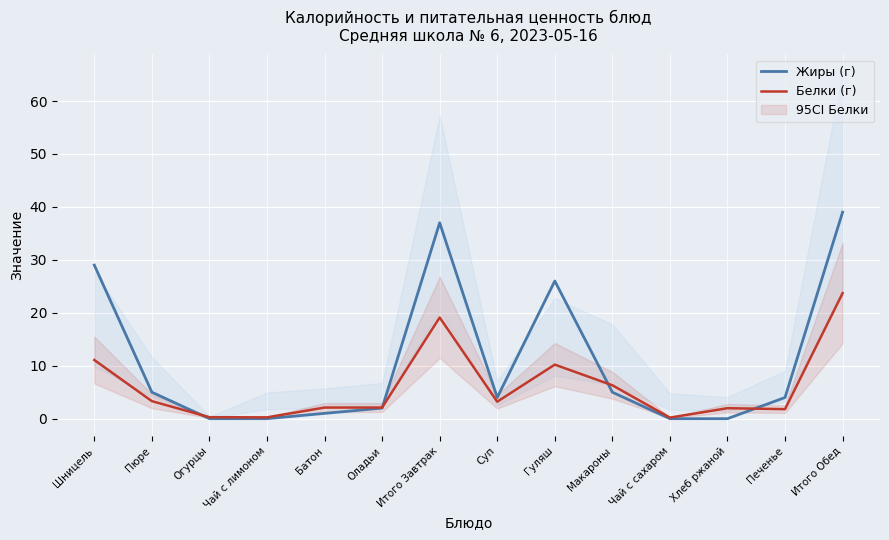

Rank the series by their maximum value, from lowest to highest.

Белки (г), Жиры (г)